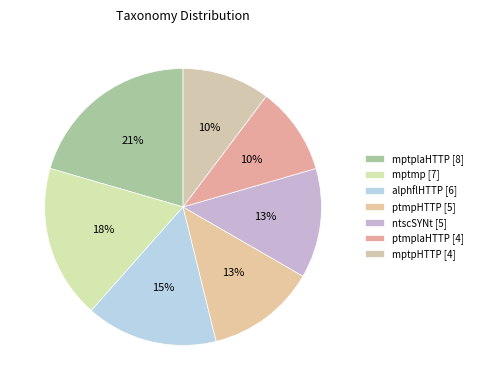

What is the change in value from mptmp to ntscSYNt?

-2